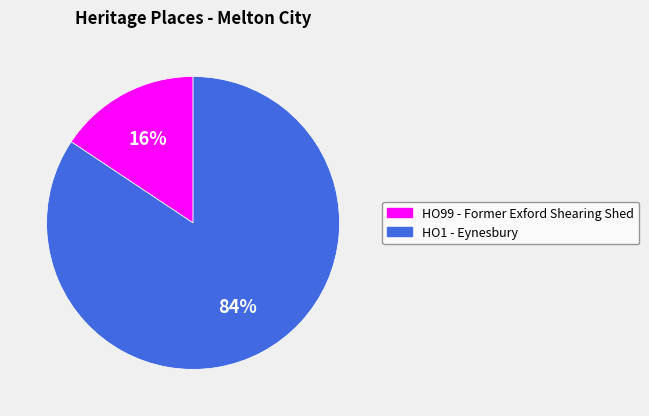

What percentage is the HO1 - Eynesbury slice, to the nearest percent?

84%